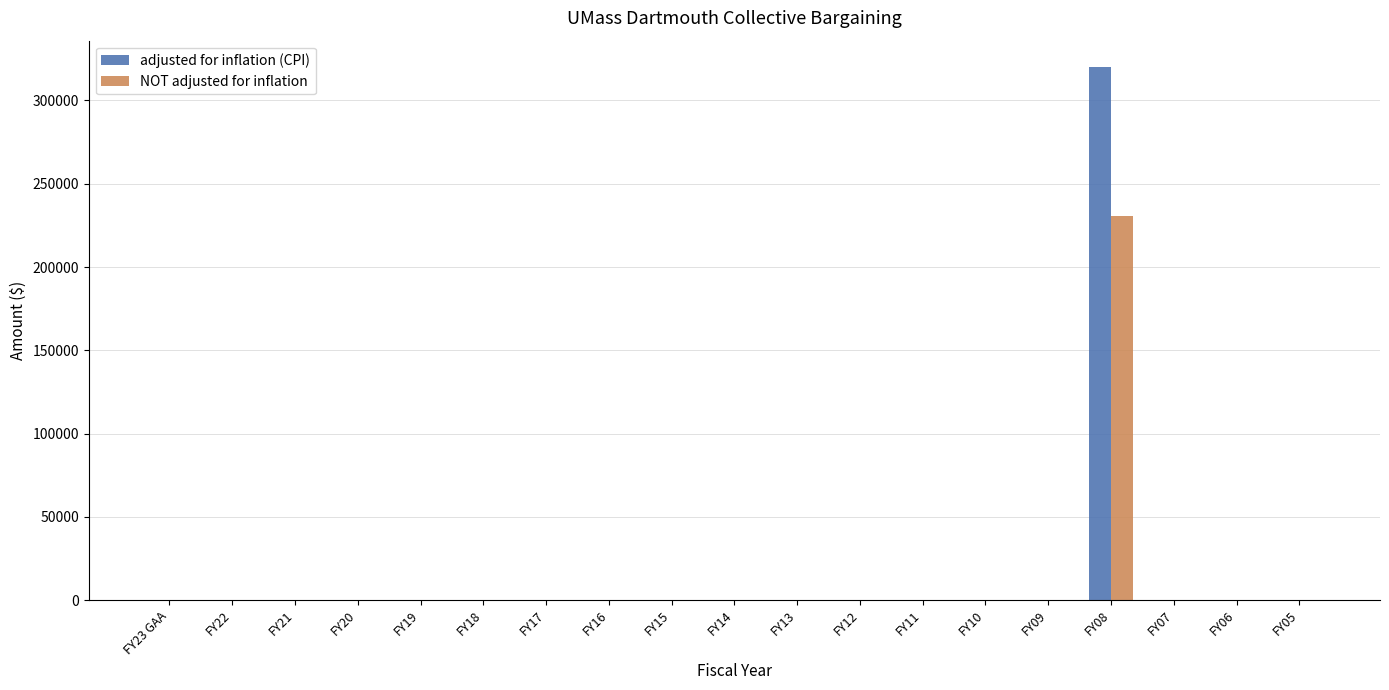

How many distinct data groups are displayed?

2